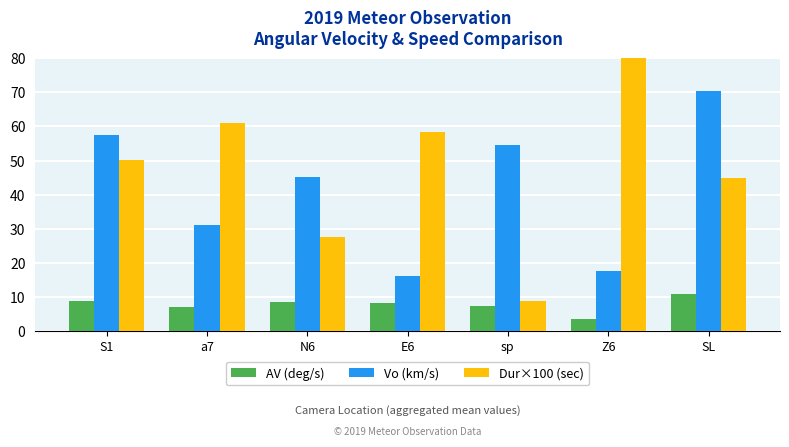

True or false: Vo (km/s) has a value of 25.1 at S1.

False